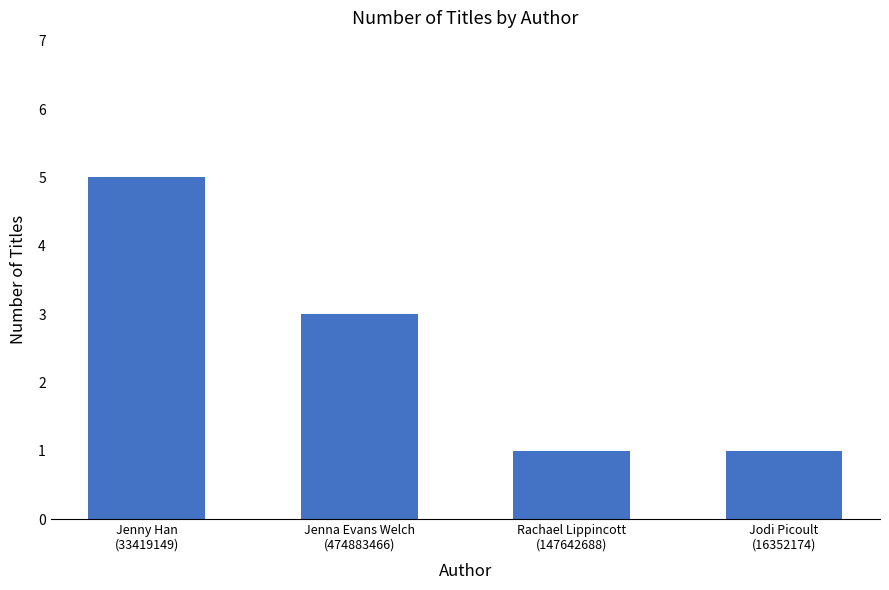

What is the value of the 2nd bar from the left?

3